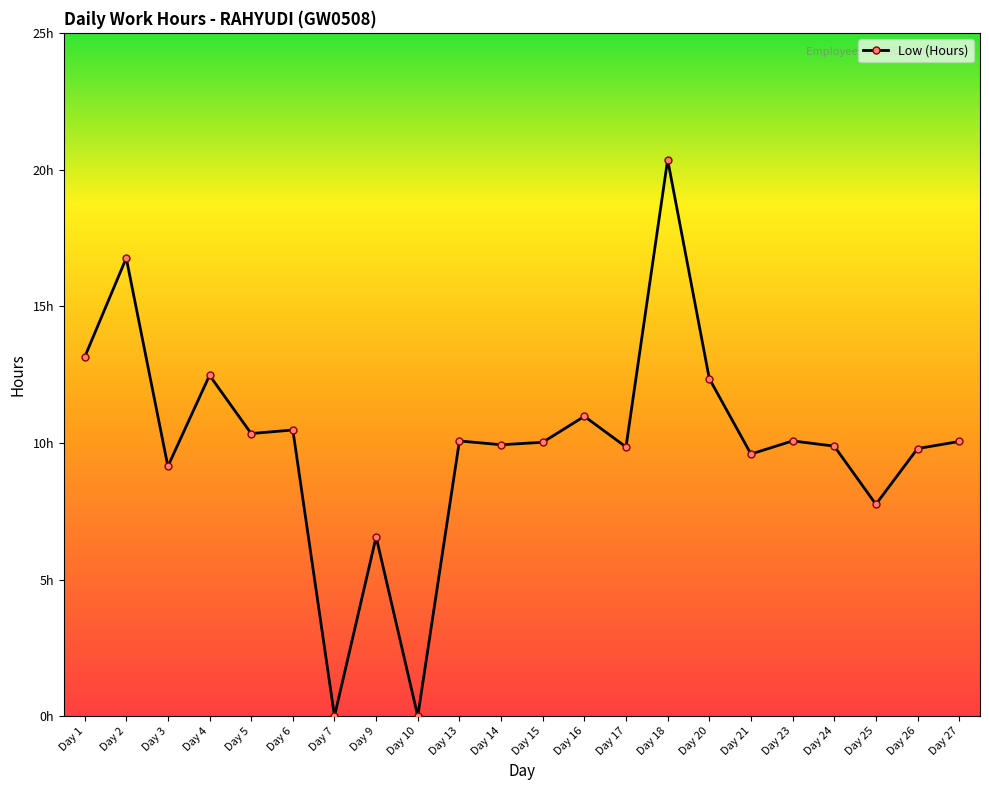

Reading left to right, extract all data points from this chart.

Day 1=13.1	Day 2=16.8	Day 3=9.1	Day 4=12.5	Day 5=10.3	Day 6=10.5	Day 7=0.0	Day 9=6.6	Day 10=0.0	Day 13=10.1	Day 14=9.9	Day 15=10.0	Day 16=11.0	Day 17=9.8	Day 18=20.4	Day 20=12.3	Day 21=9.6	Day 23=10.1	Day 24=9.9	Day 25=7.8	Day 26=9.8	Day 27=10.1